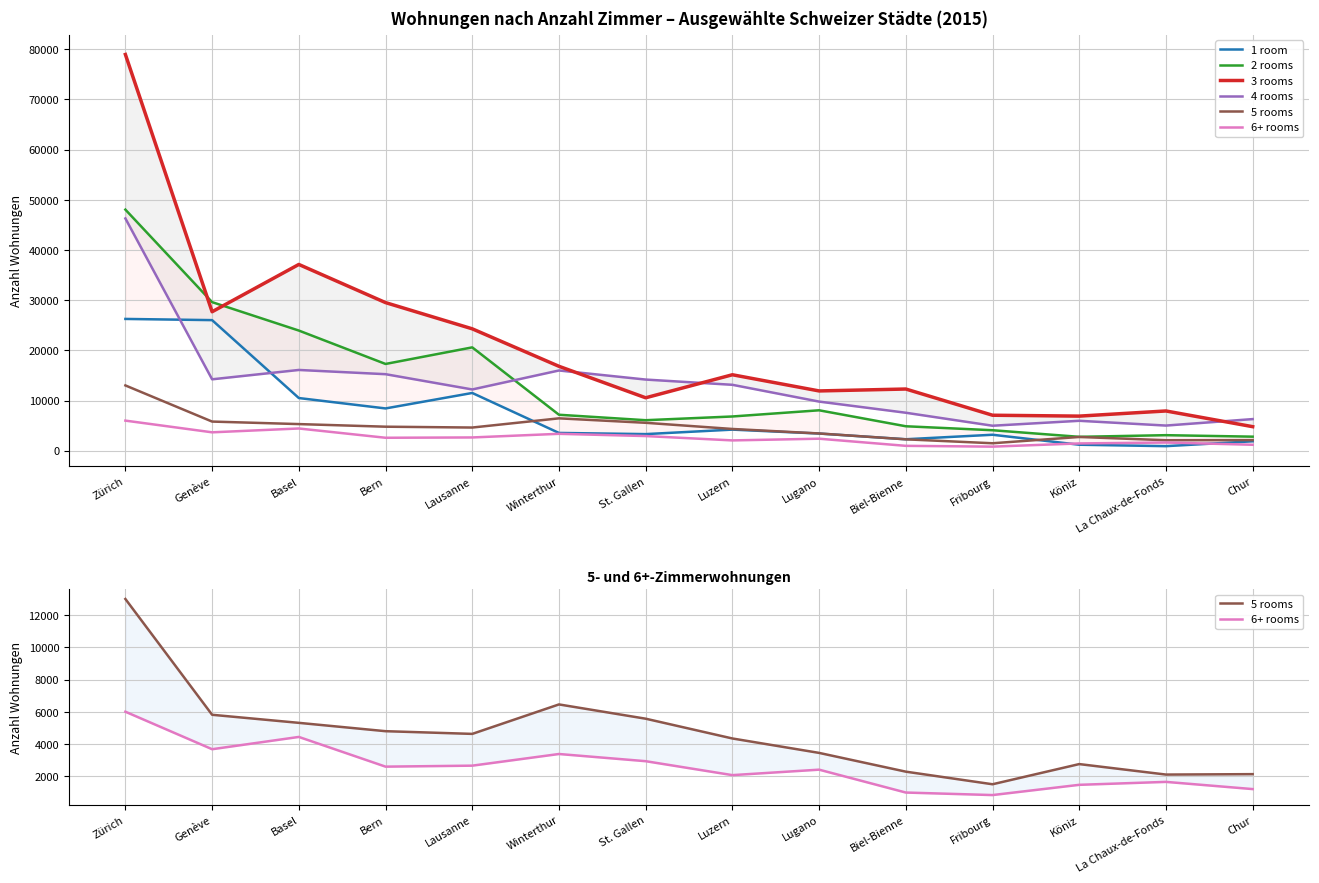

What is the greatest value displayed?

78966